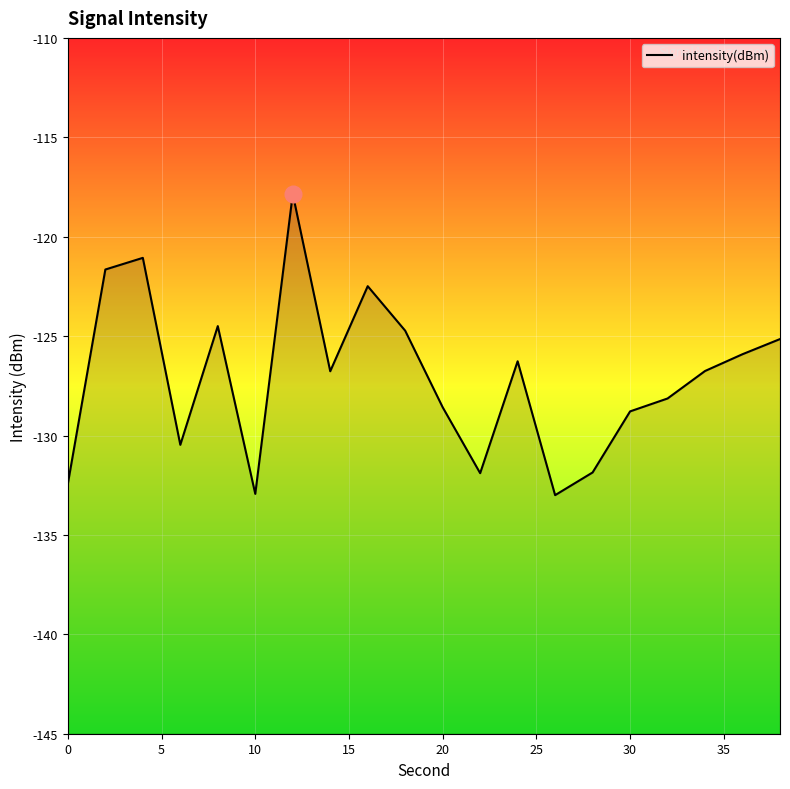

How many points are lower than both their immediate neighbors (excluding endpoints)?

5